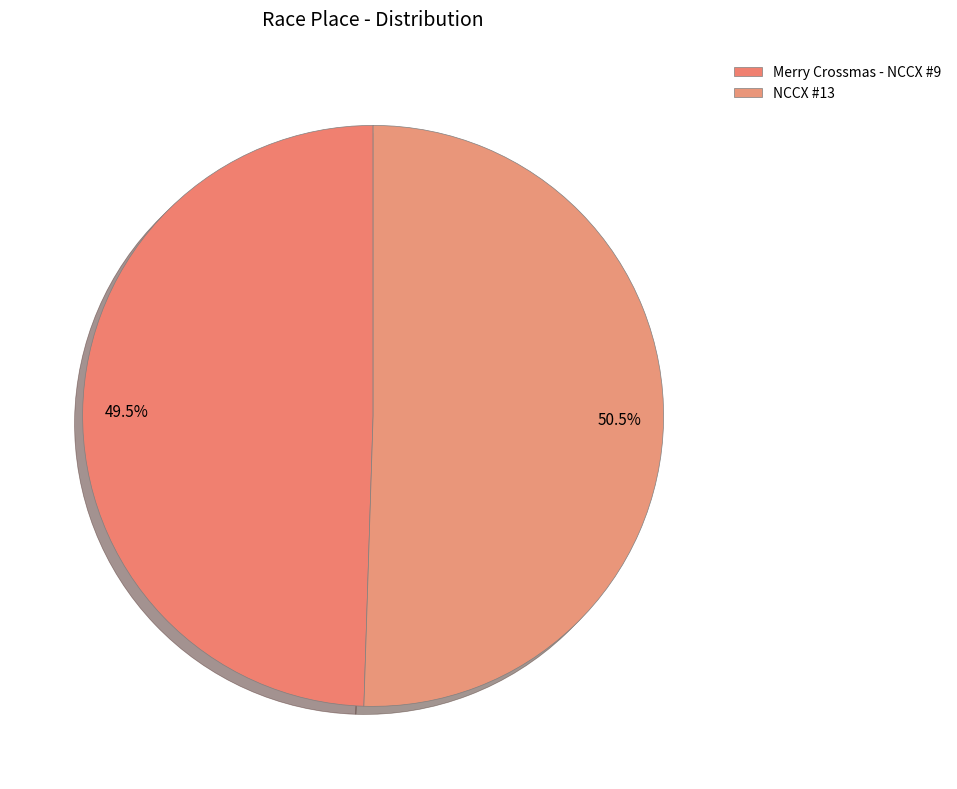

What is the change in value from Merry Crossmas - NCCX #9 to NCCX #13?

+1